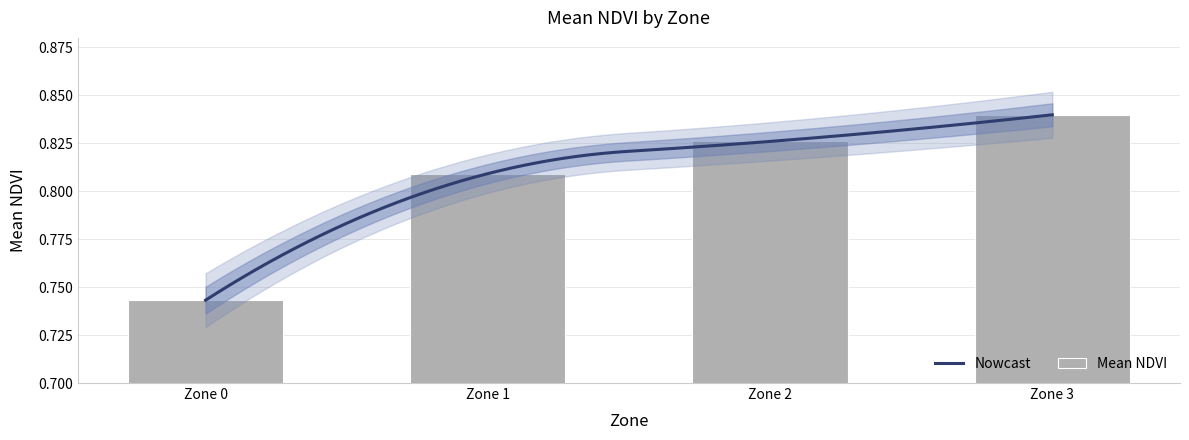

How many values are between 0 and 1?

4